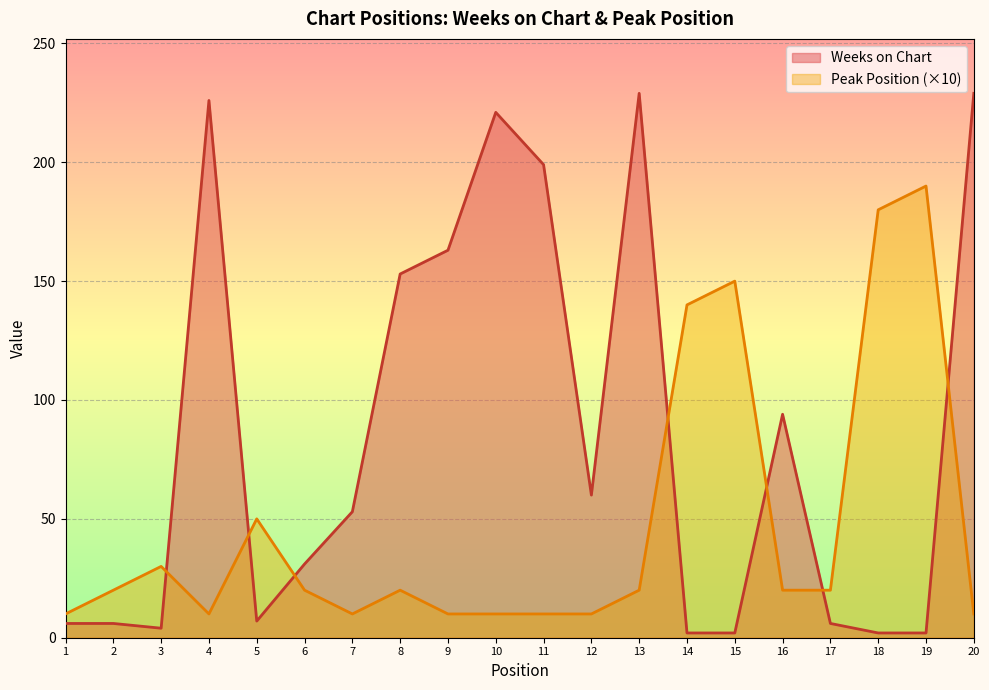

Is the value of Weeks on Chart at 18 greater than the value of Peak Position at 16?

No